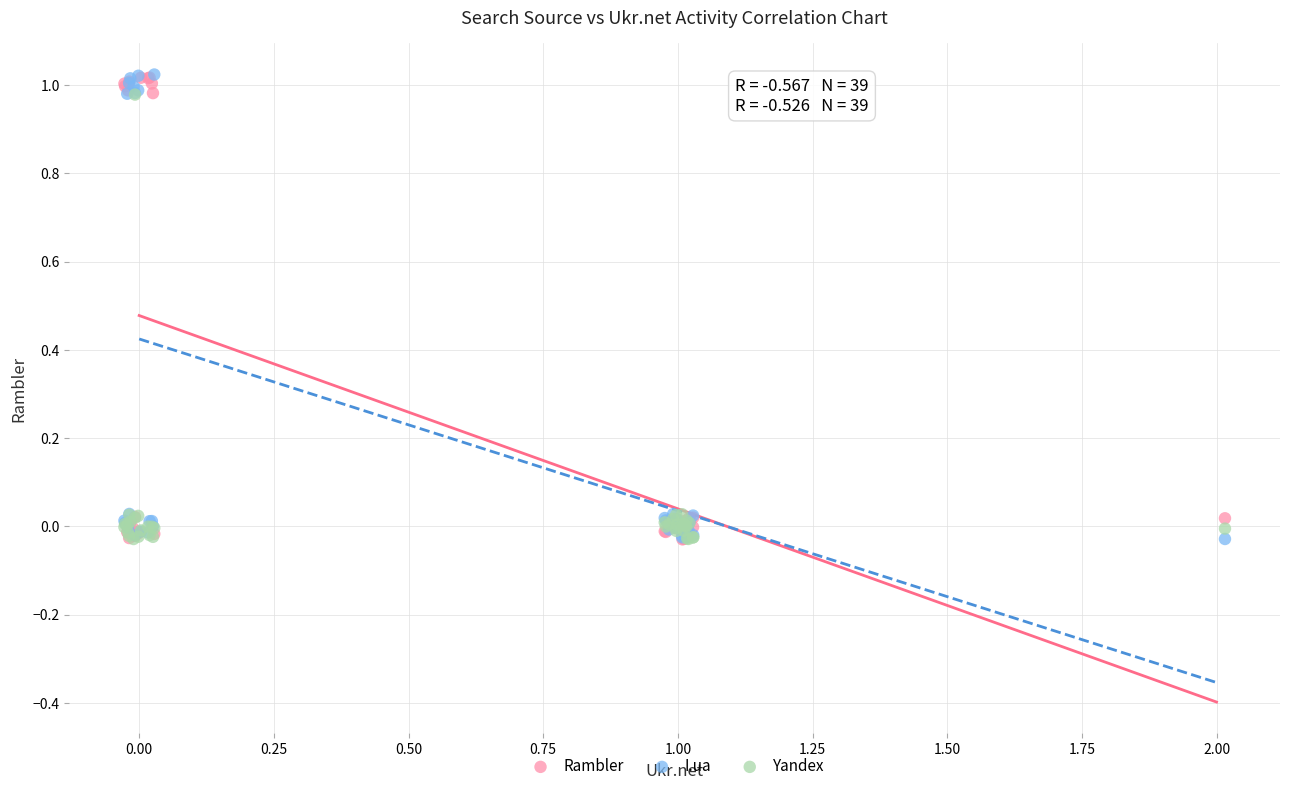

What are all the series names shown in the legend?

Rambler, I.ua, Yandex